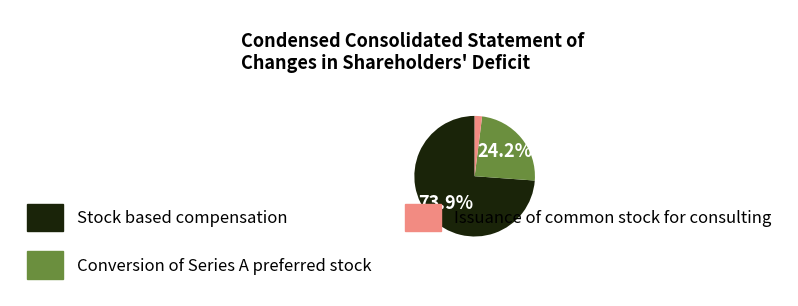

What is the smallest slice in the pie chart?

Issuance of common stock for consulting